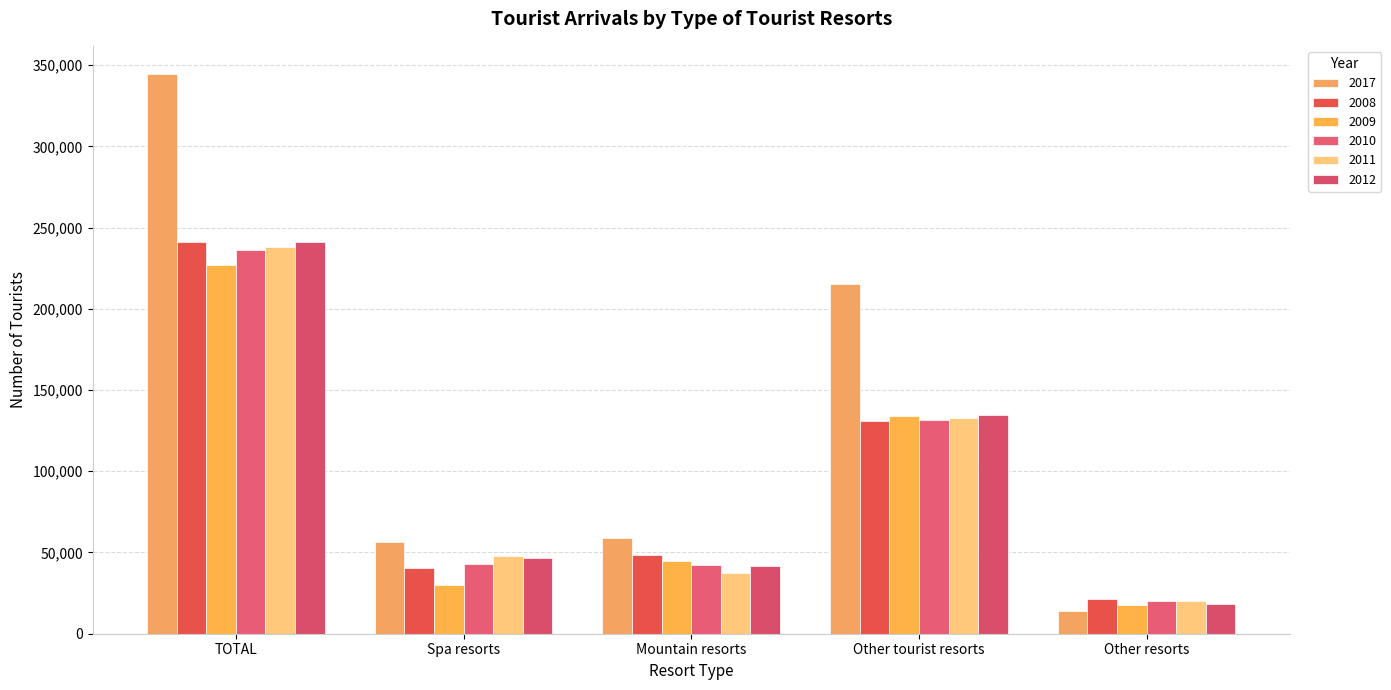

How many bars are there in each group?

6